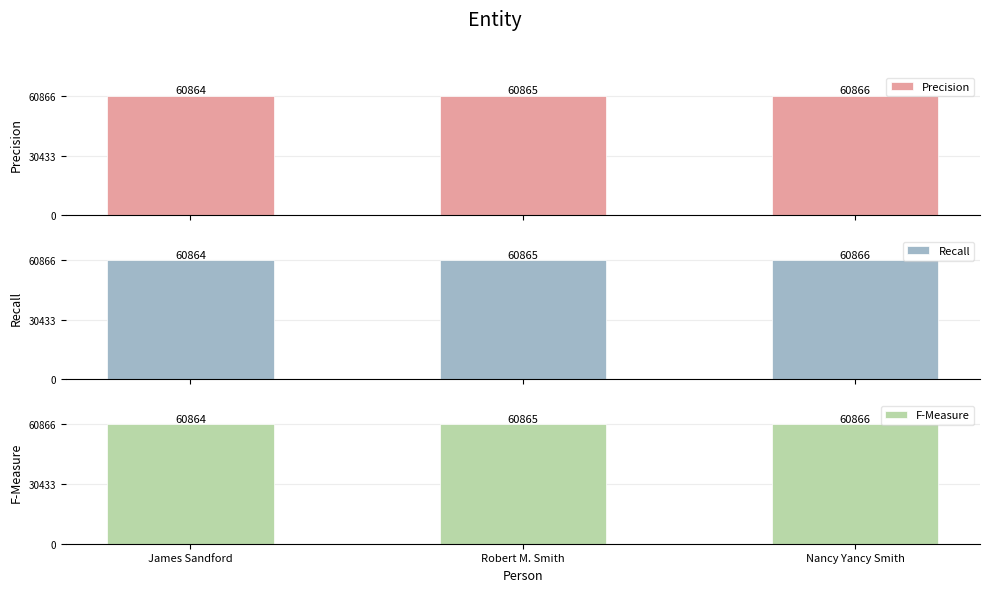

At how many categories does at least one series exceed 60864?

2